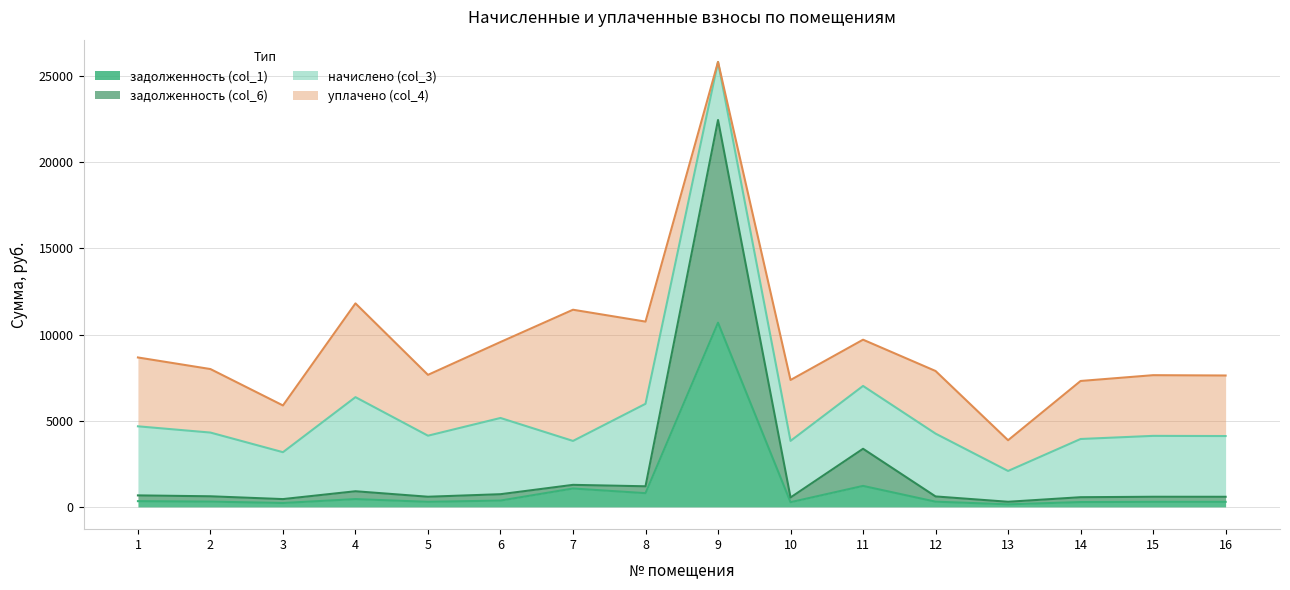

What is the total value across all series at 9?

25823.3